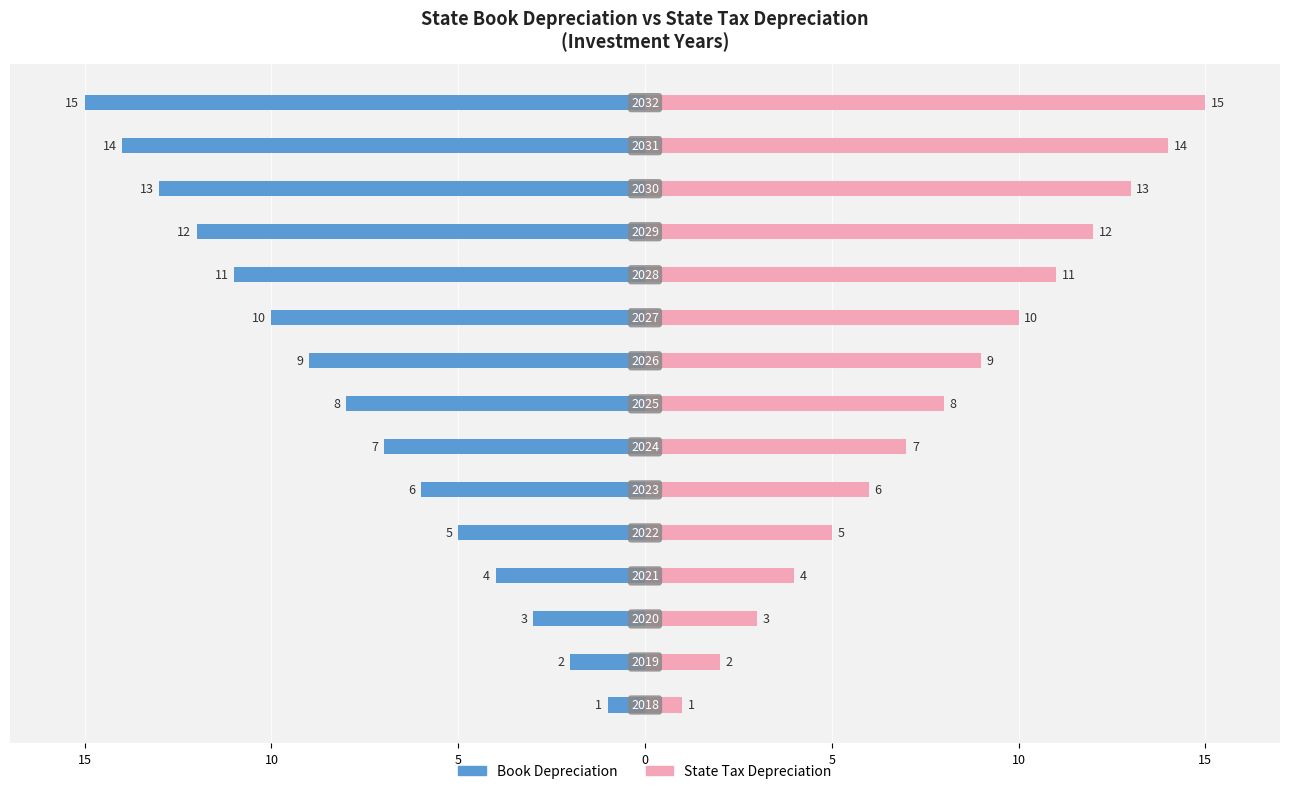

What is the difference between the second highest and minimum values in the State Tax Depreciation series?

13